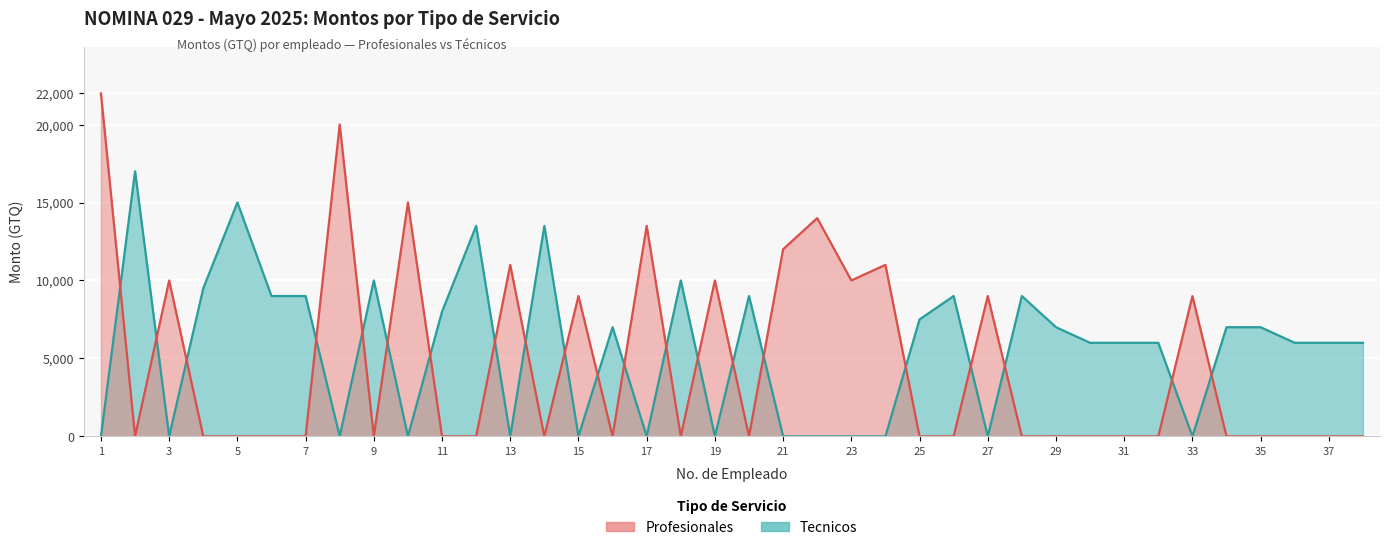

Reading right to left, transcribe all the data shown in this chart.

Profesionales: 0	0	0	0	0	9000	0	0	0	0	0	9000	0	0	11000	10000	14000	12000	0	10000	0	13500	0	9000	0	11000	0	0	15000	0	20000	0	0	0	0	10000	0	22000
Tecnicos: 6000	6000	6000	7000	7000	0	6000	6000	6000	7000	9000	0	9000	7500	0	0	0	0	9000	0	10000	0	7000	0	13500	0	13500	8000	0	10000	0	9000	9000	15000	9500	0	17000	0